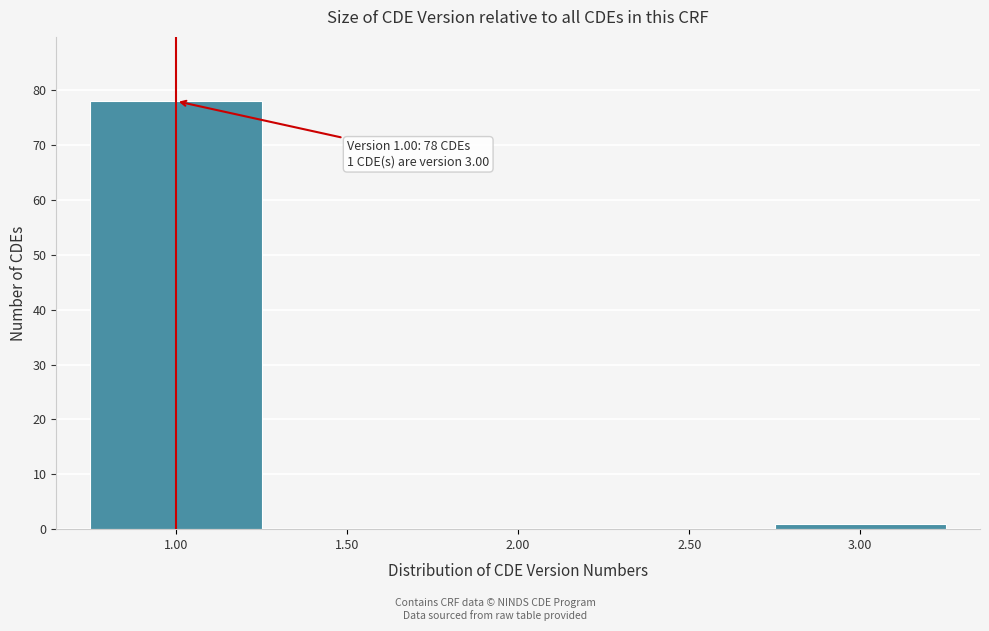

Which range on the x-axis has the tallest bar?

0.75 to 1.25